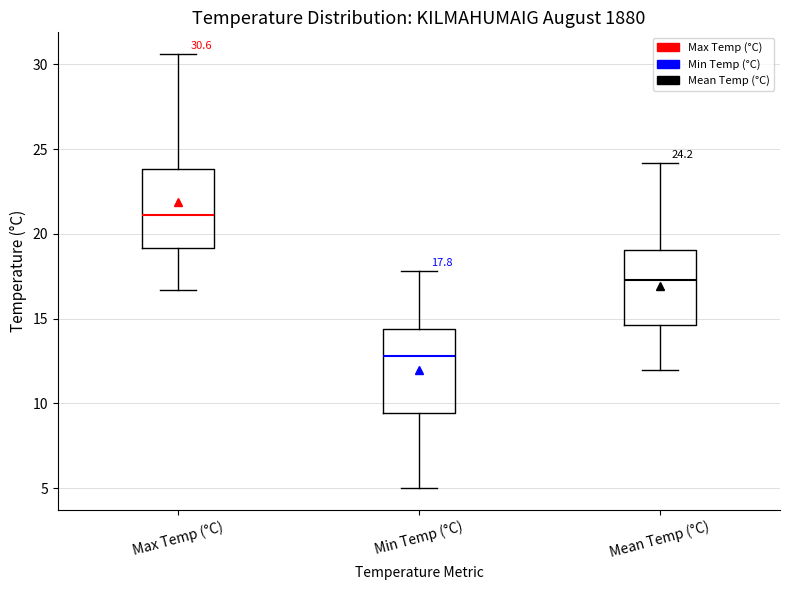

Which box's median line is the lowest?

Min Temp (°C)